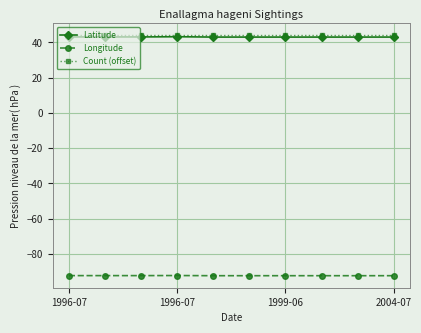

What is the lowest value of the Latitude series?

43.0